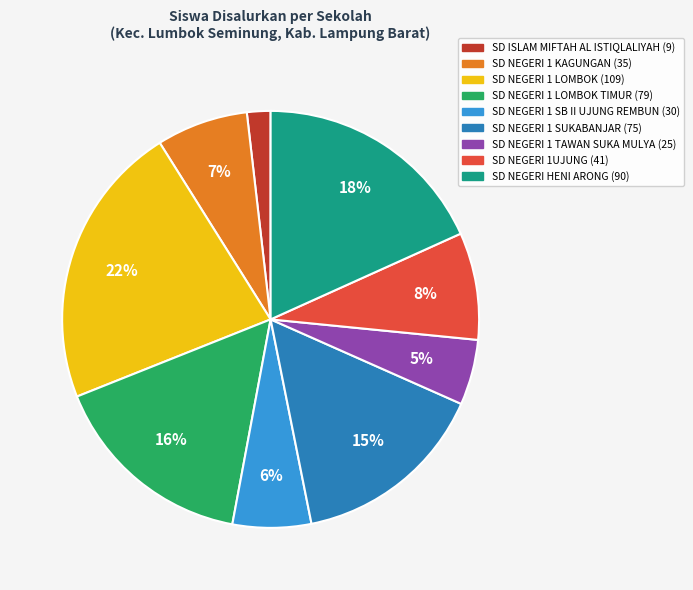

To the nearest percent, what is the average slice percentage?

11%